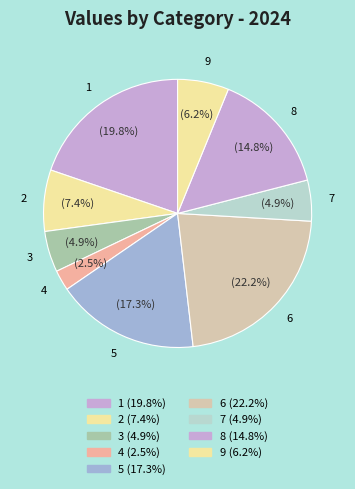

Is the sum of 6 and 7 greater than half?

No